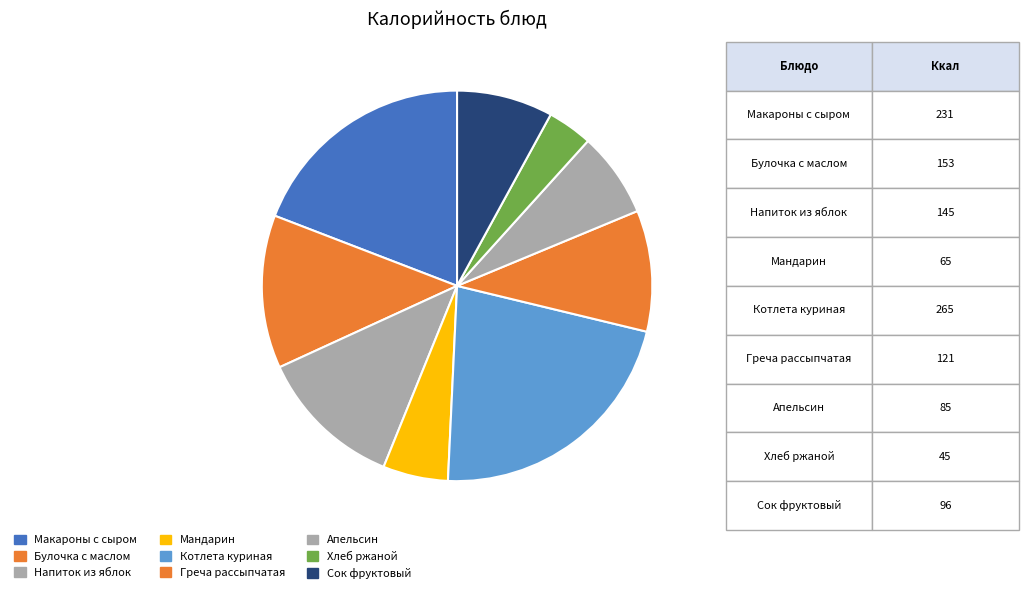

What percentage is the Булочка с маслом slice, to the nearest percent?

13%